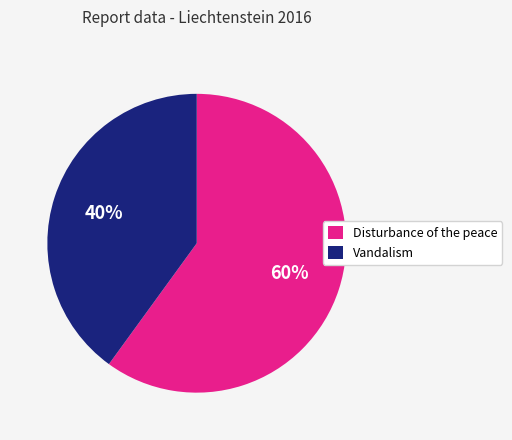

To the nearest percent, what percentage of the pie is Disturbance of the peace?

60%